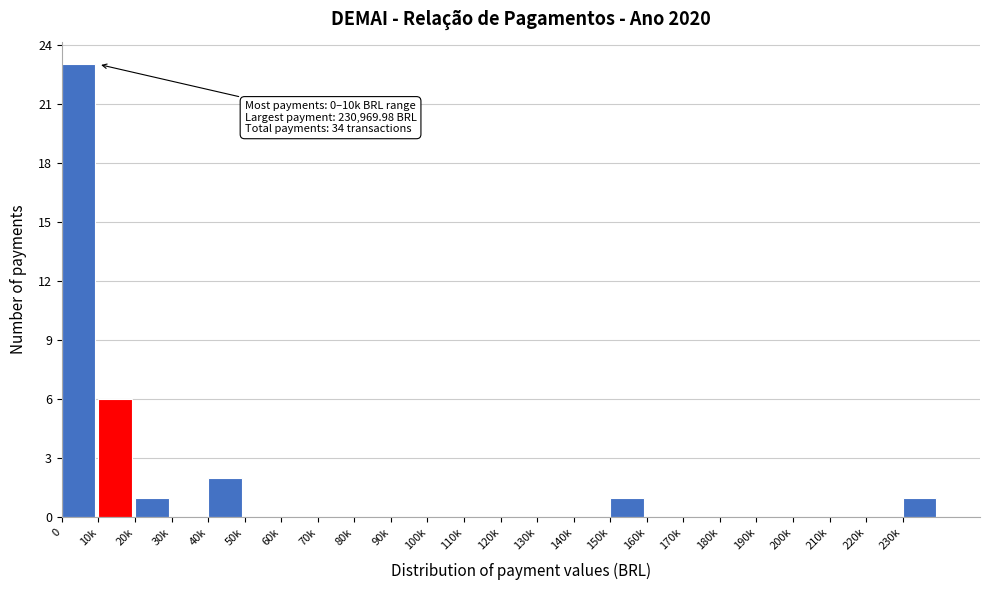

Reading left to right, transcribe all the data shown in this chart.

0=23	10k=6	20k=1	30k=0	40k=2	50k=0	60k=0	70k=0	80k=0	90k=0	100k=0	110k=0	120k=0	130k=0	140k=0	150k=1	160k=0	170k=0	180k=0	190k=0	200k=0	210k=0	220k=0	230k=1